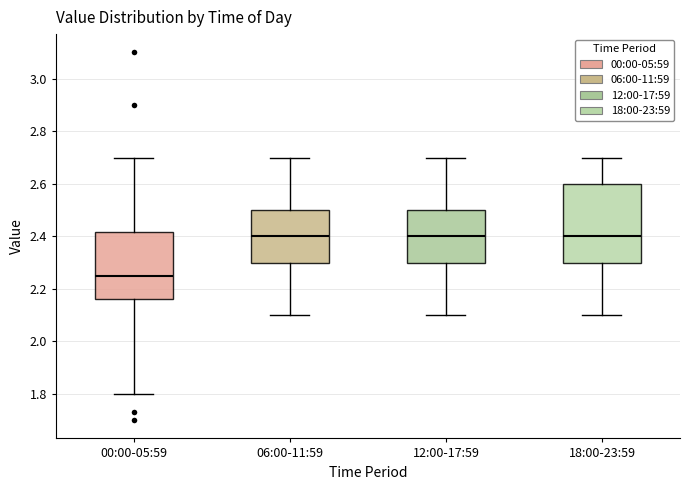

Reading left to right, read every box against the y-axis: the position of its median line, the range the box covers, and the ends of its whiskers. The values are not printed on the chart, so give them approximately, as read against the axis.

00:00-05:59: median 2.26, box 2.16 to 2.42, whiskers 1.80 to 2.70
06:00-11:59: median 2.40, box 2.30 to 2.50, whiskers 2.10 to 2.70
12:00-17:59: median 2.40, box 2.30 to 2.50, whiskers 2.10 to 2.70
18:00-23:59: median 2.40, box 2.30 to 2.60, whiskers 2.10 to 2.70